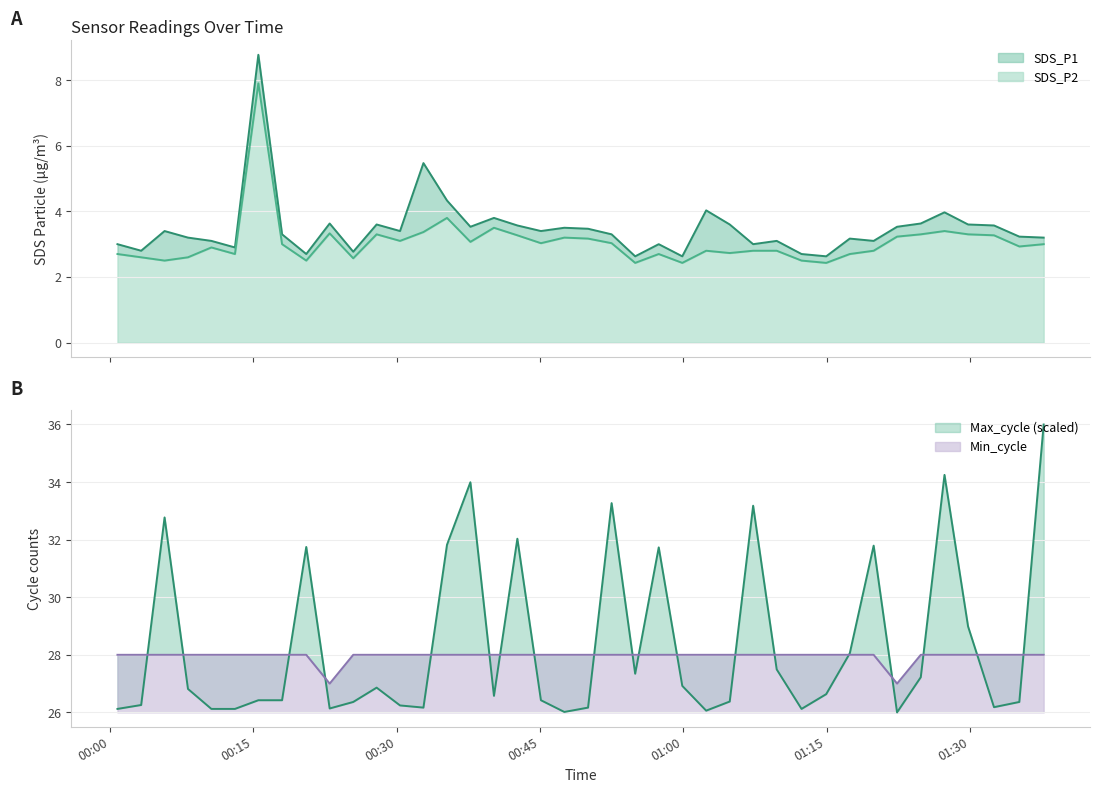

What are all the series names shown in the legend?

SDS_P1, SDS_P2, Min_cycle, Max_cycle